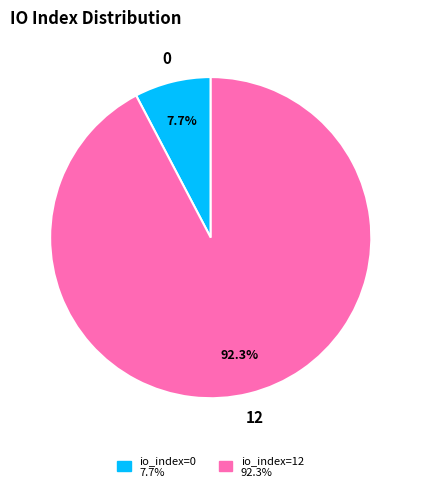

To the nearest percent, what is the average slice percentage?

50%